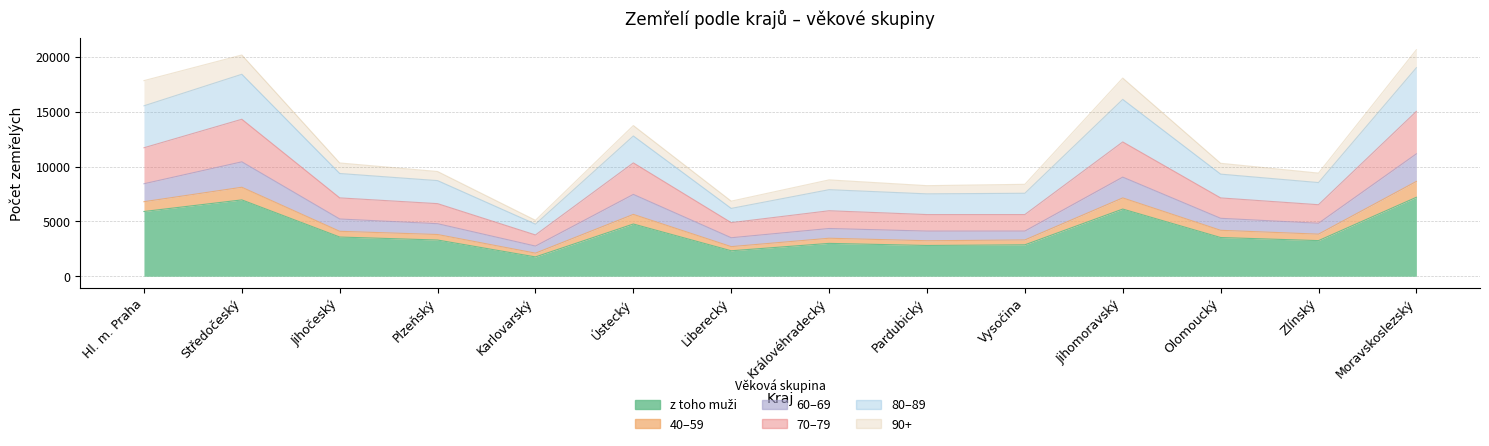

Does the chart display data point markers on the line(s)?

No